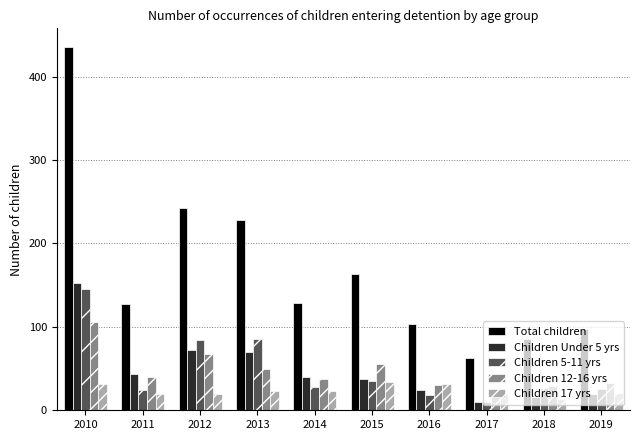

What are all the series names shown in the legend?

Total children, Children Under 5 yrs, Children 5-11 yrs, Children 12-16 yrs, Children 17 yrs